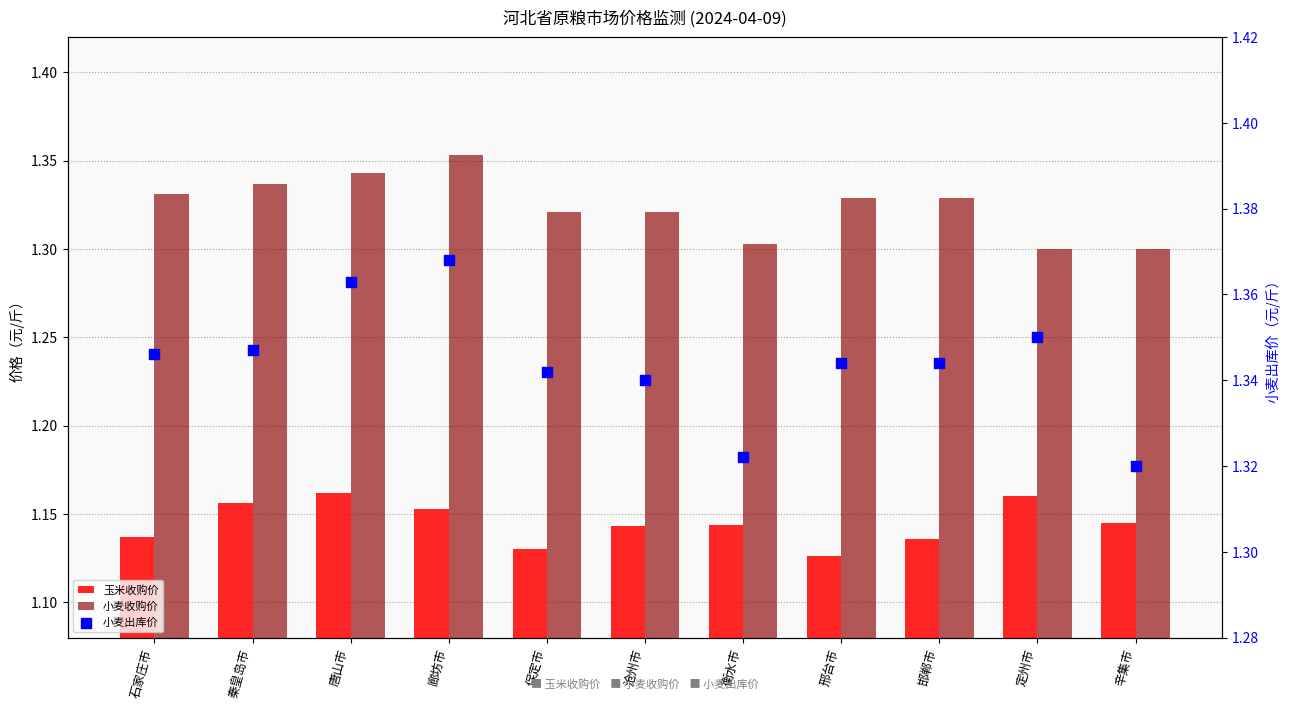

Is the value of 小麦收购价 at 保定市 greater than the value of 玉米收购价 at 唐山市?

Yes